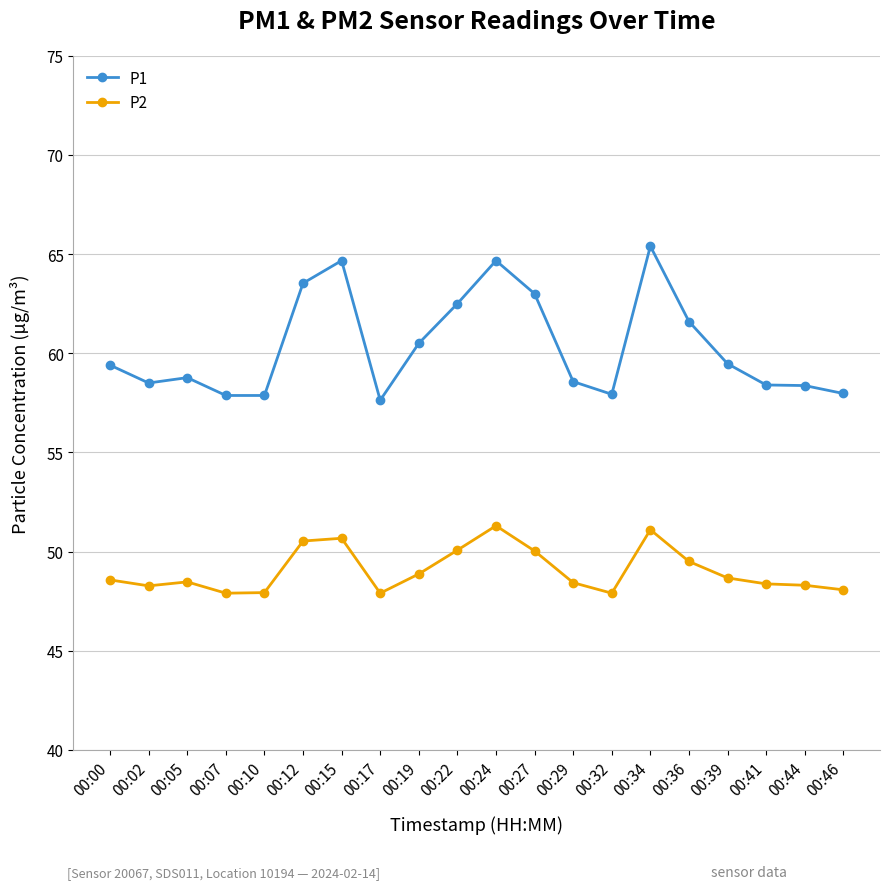

True or false: P1 has more than 1 interior local peaks.

True